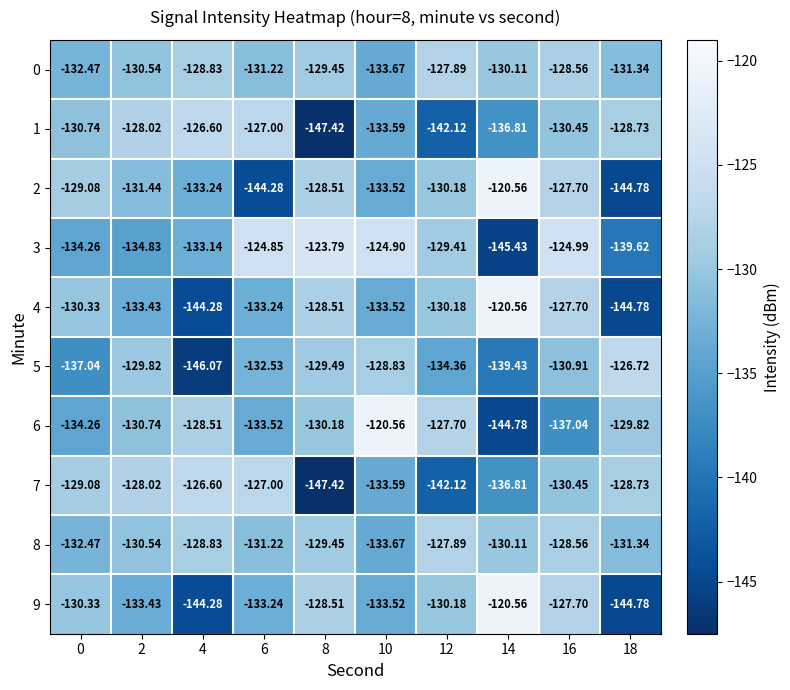

How many data points does each series have?

10